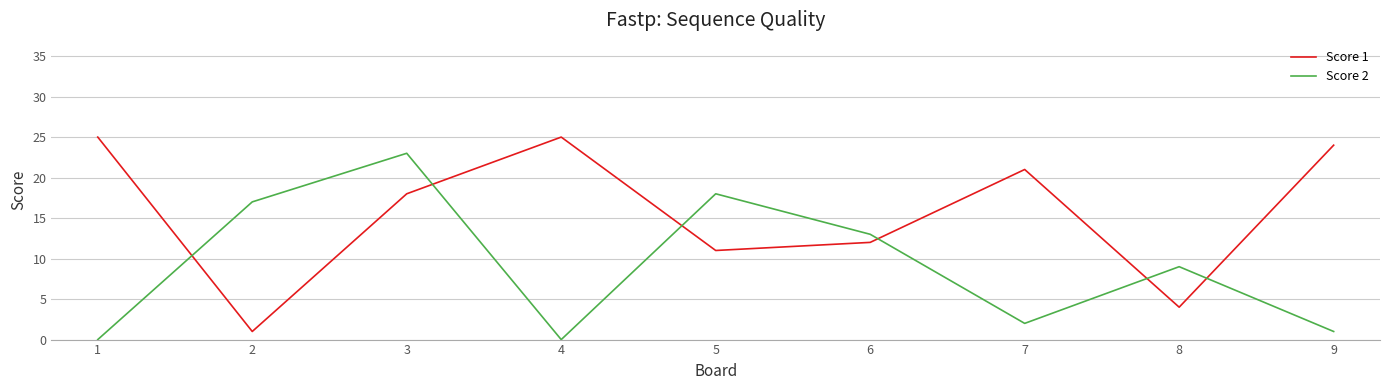

Which series changed the most between 3 and 4?

Score 2